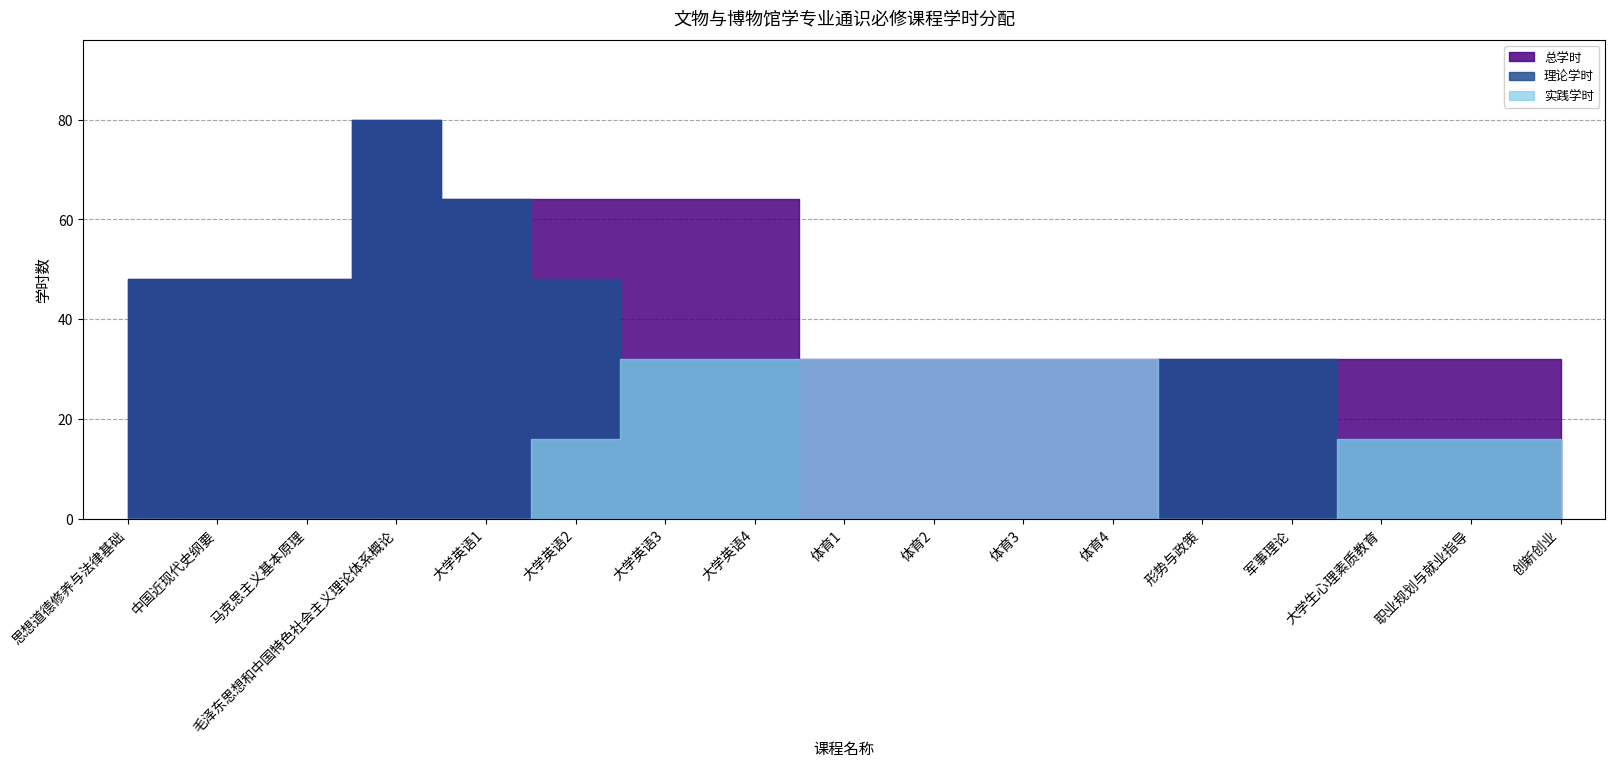

What is the label of the 16th point from the right?

中国近现代史纲要